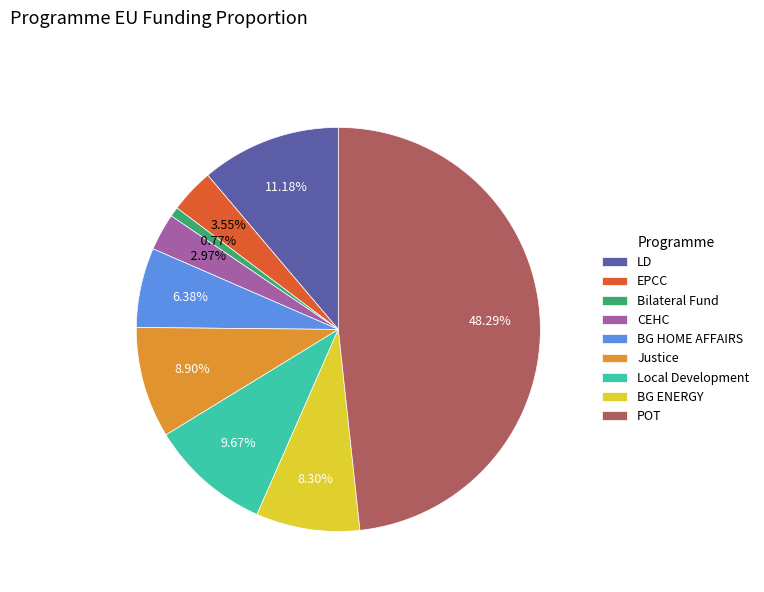

Is Local Development the majority of the pie?

No